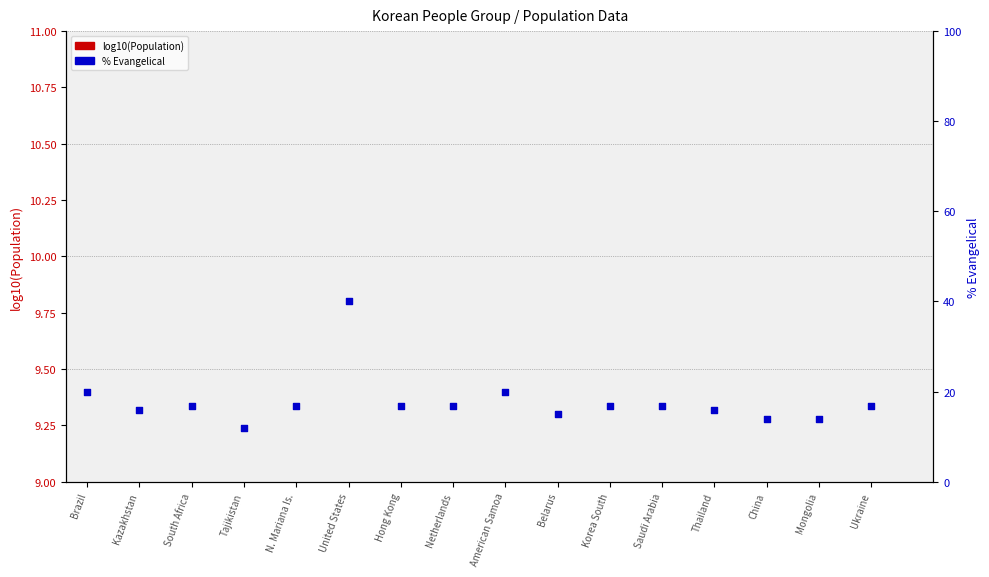

Which series has the largest total across all categories?

% Evangelical